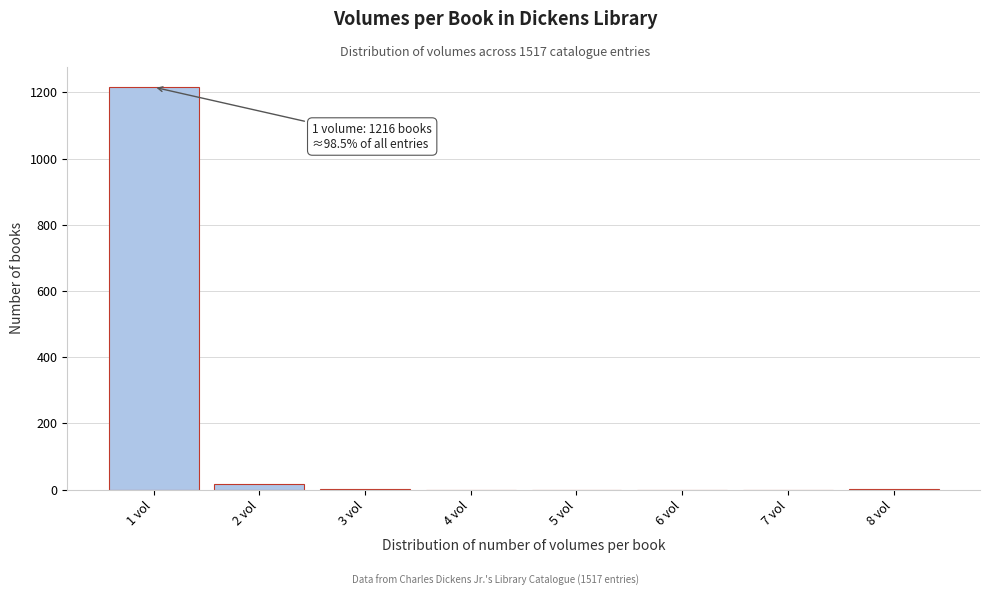

What is the maximum value shown in the chart?

1216